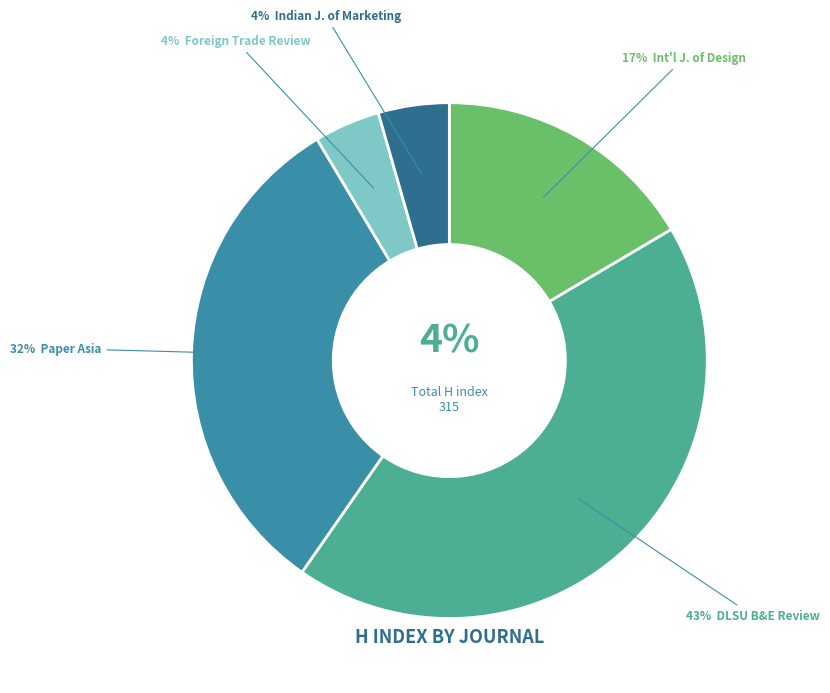

The DLSU Business and Economics Review slice represents 38% of the pie. True or false?

False